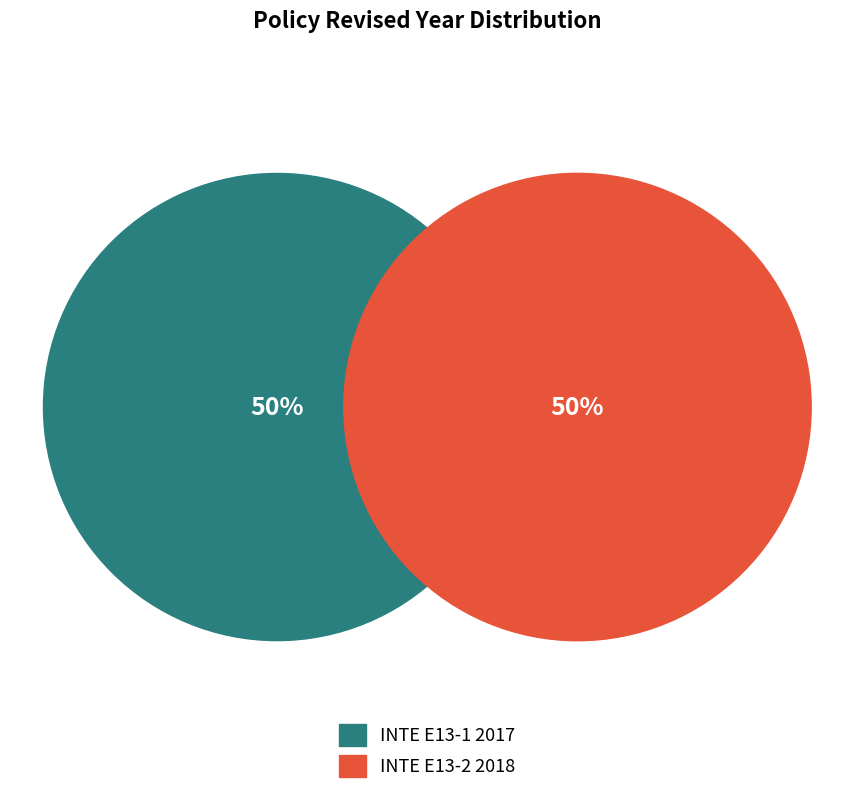

What portion of the pie excludes INTE E13-2 2018?

50.0%